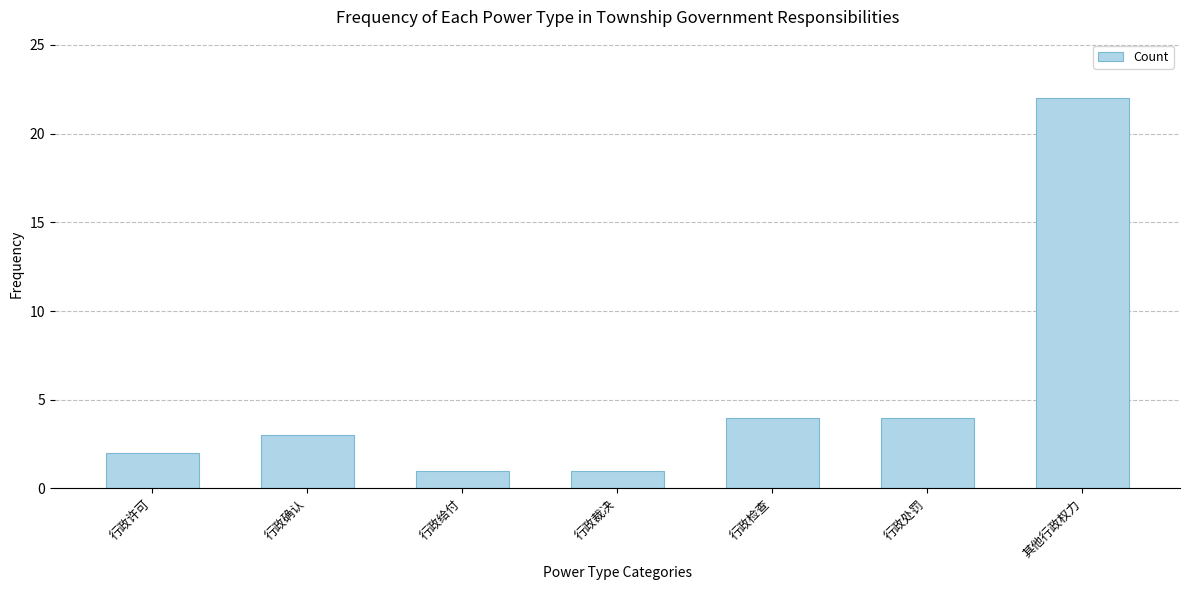

Between 行政确认 and 行政裁决, which is larger?

行政确认